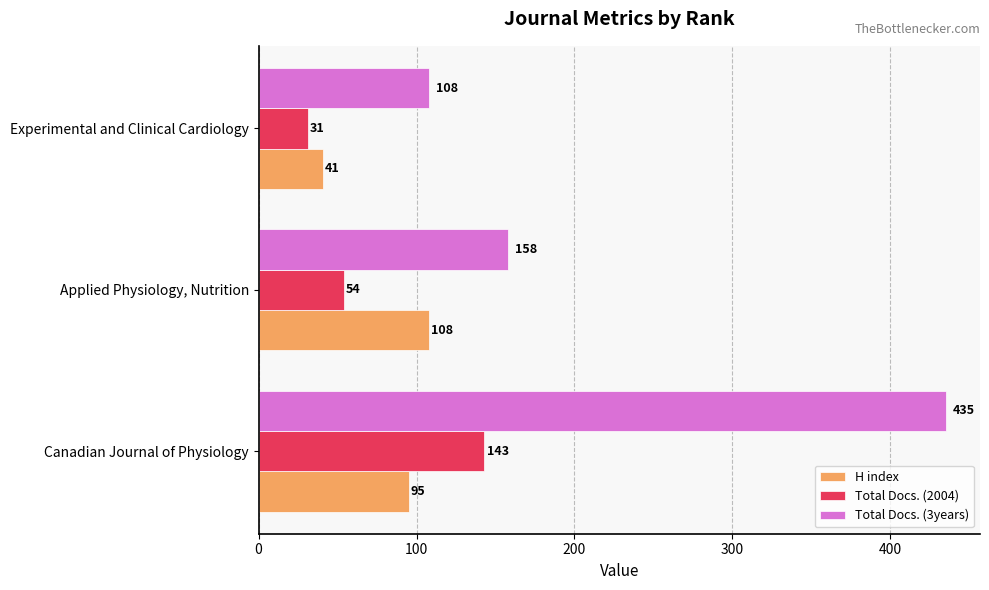

At which category is the sum across all series the highest?

Canadian Journal of Physiology